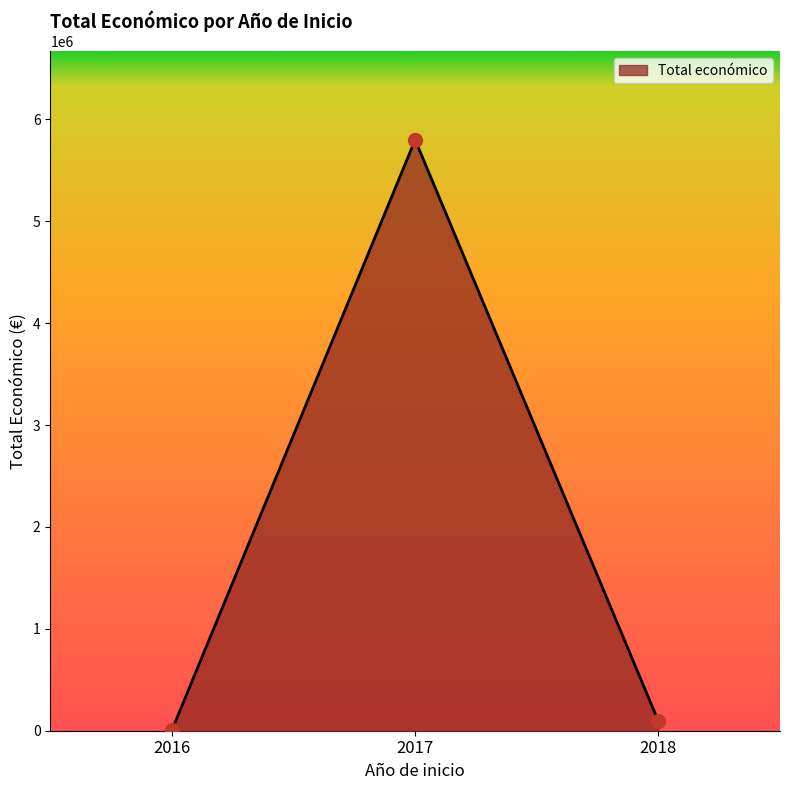

Between 2017 and 2018, which is larger?

2017